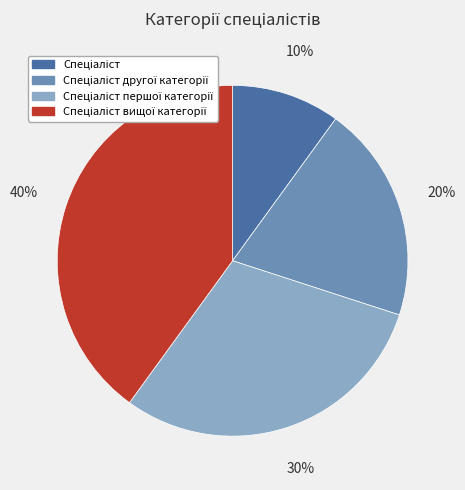

To the nearest percent, what is the difference between the largest and smallest slice percentages?

30%